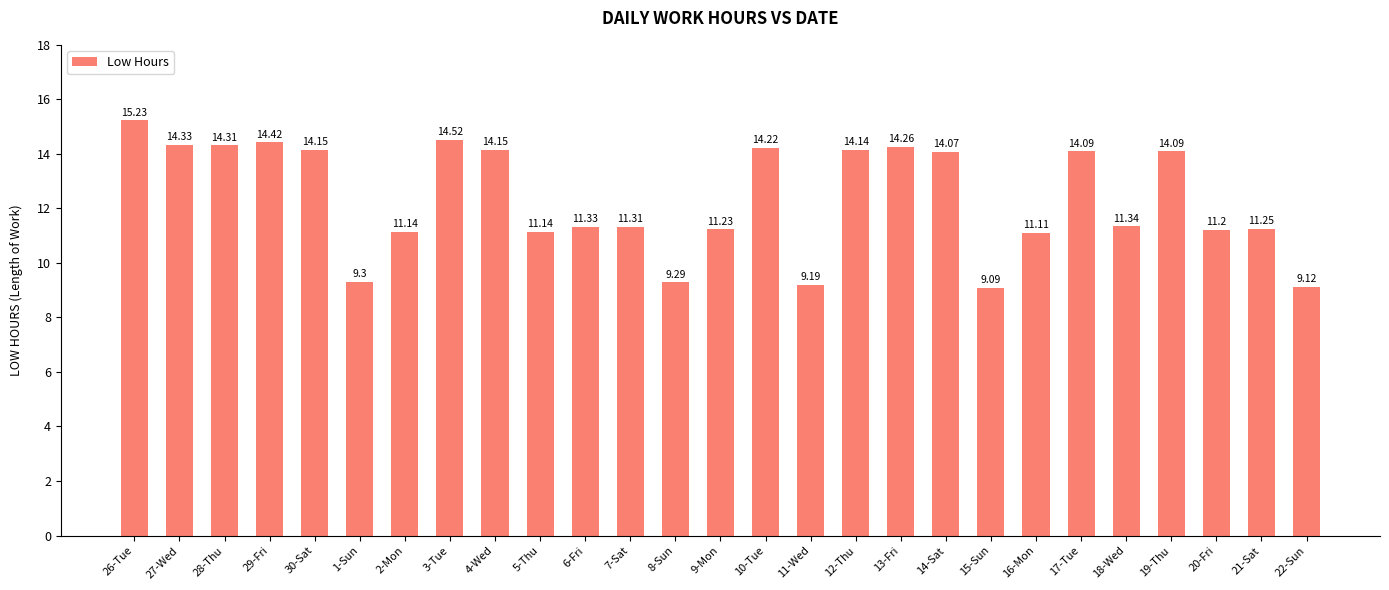

What is the change in value from 15-Sun to 19-Thu?

+5.0